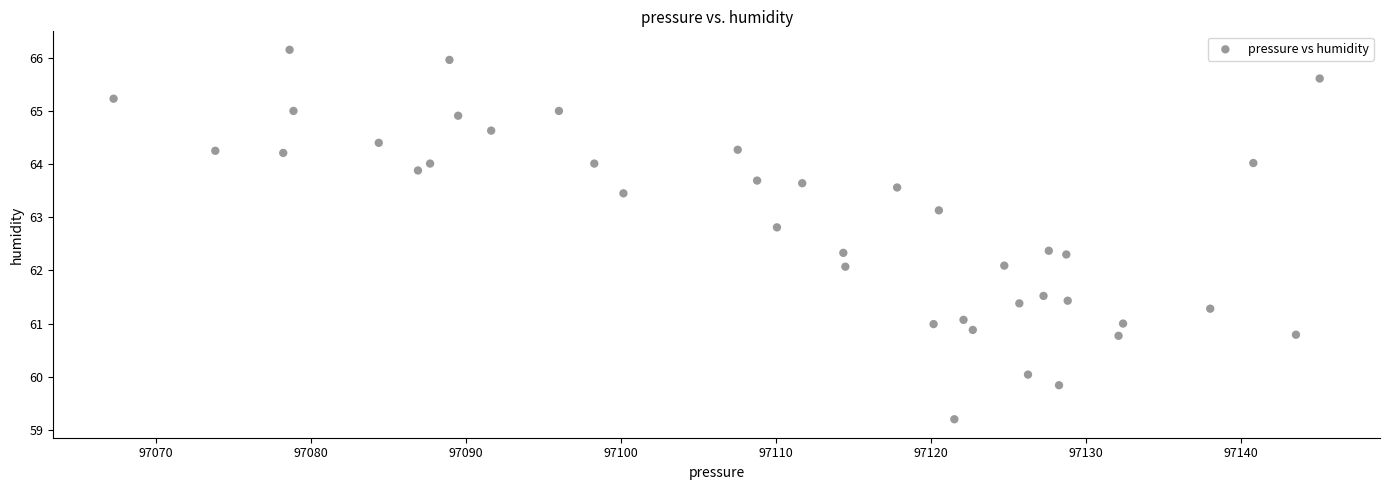

What is the range of X values (max minus min)?

77.8